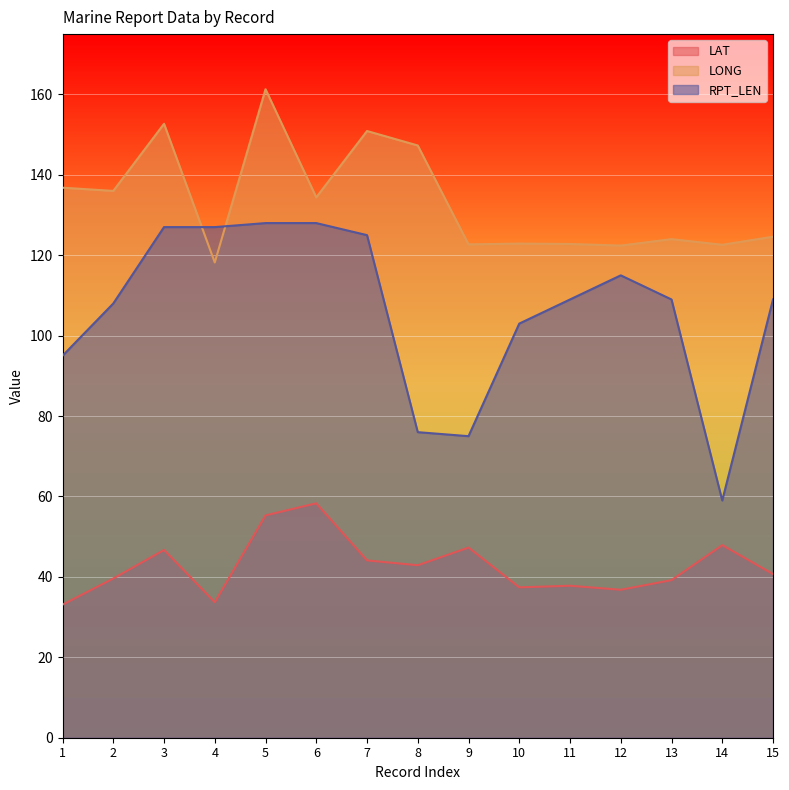

At which category is the sum across all series the highest?

5